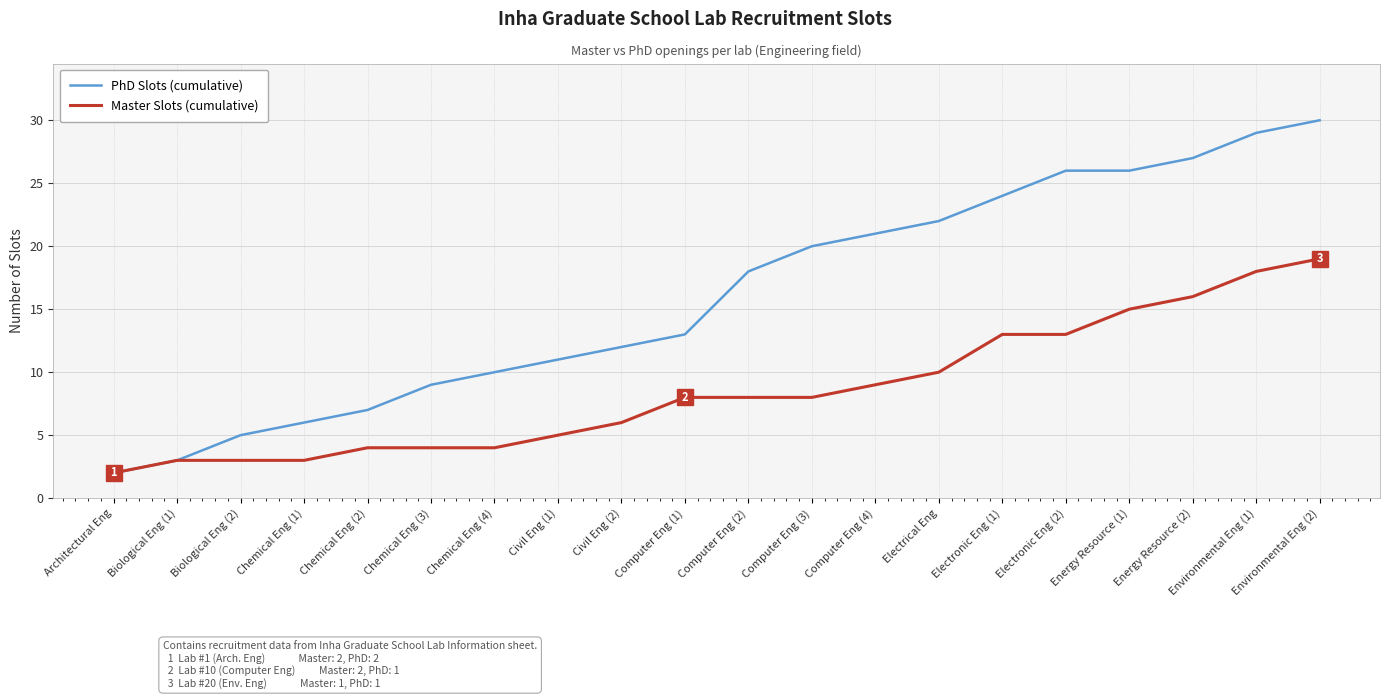

Is the value of Master Slots (cumulative) at Biological Eng (1) greater than the value of PhD Slots (cumulative) at Architectural Eng?

Yes